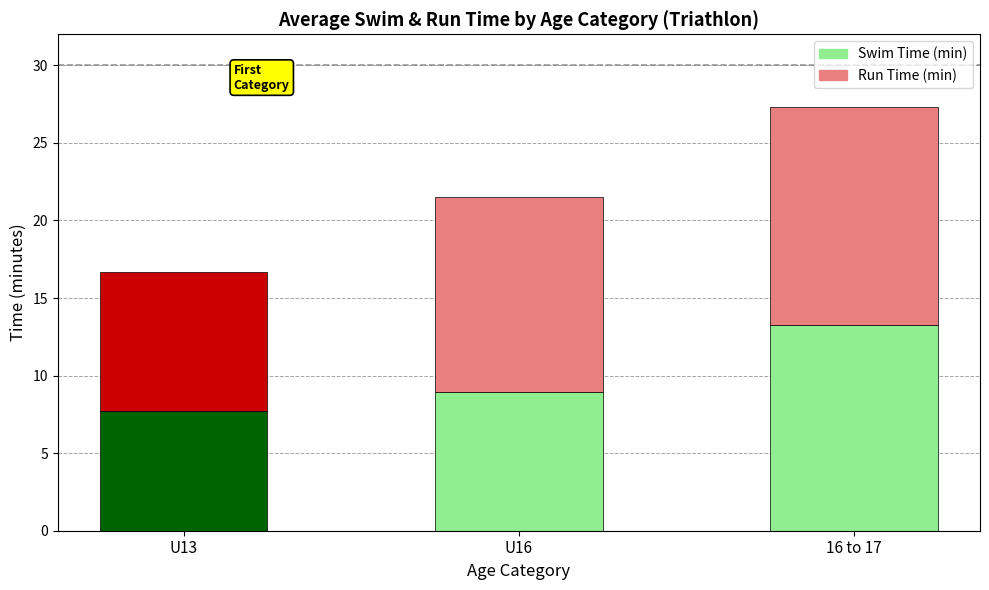

What is the difference between the Swim Time (min) values at 16 to 17 and U13?

5.5